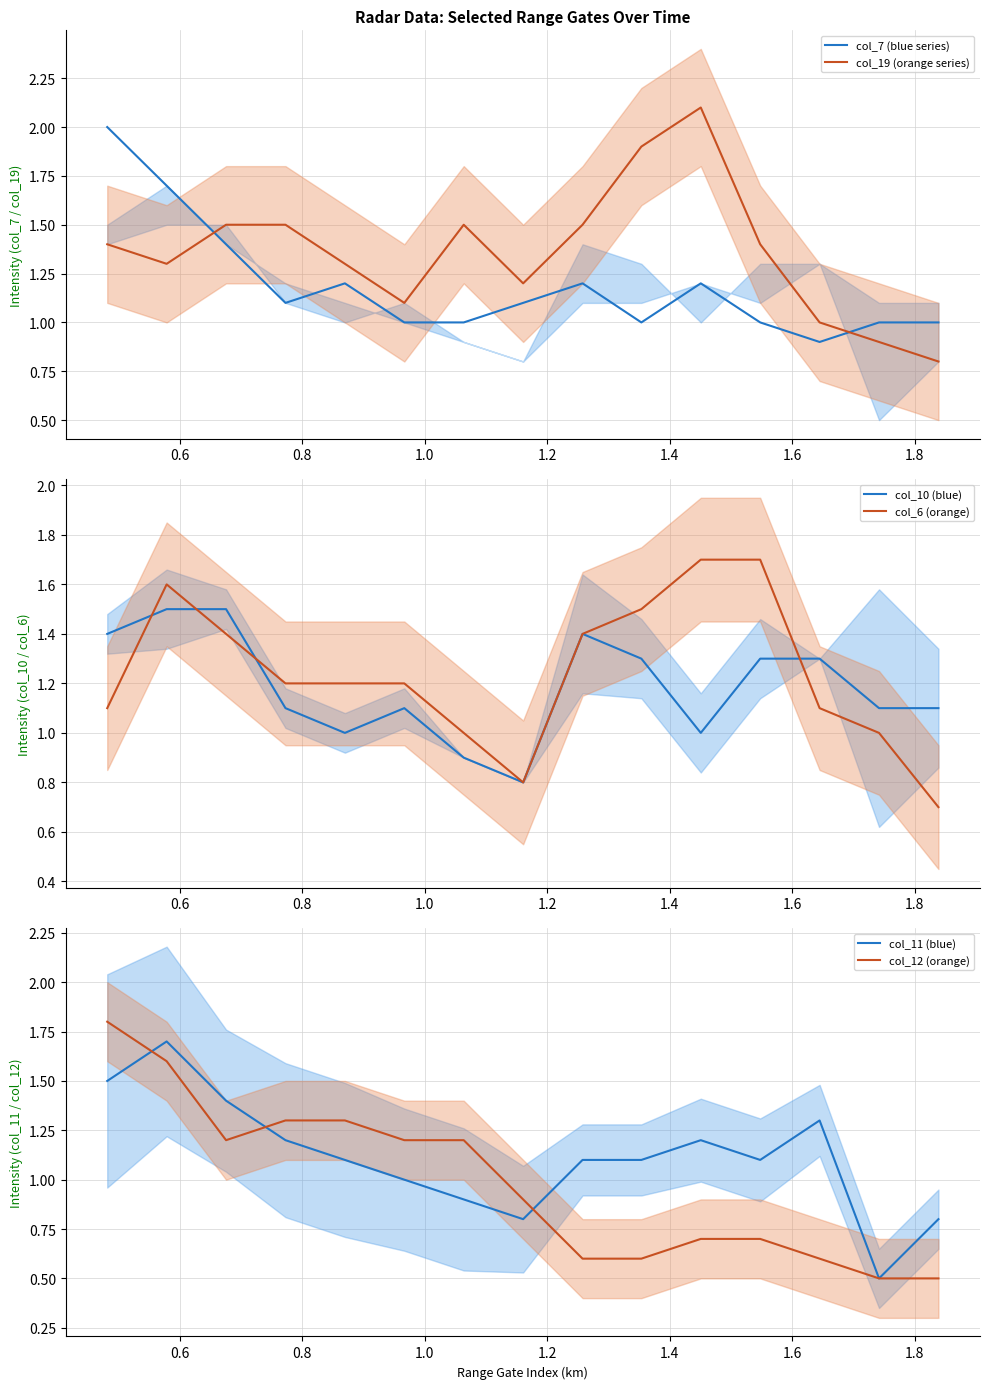

What is the average value of the col_11 (blue) series?

1.1